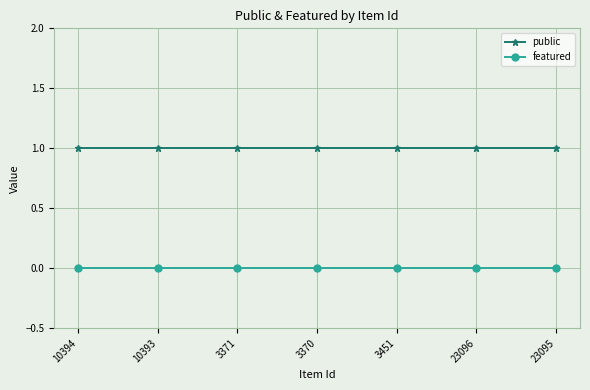

Reading left to right, transcribe all the data shown in this chart.

public: 1	1	1	1	1	1	1
featured: 0	0	0	0	0	0	0